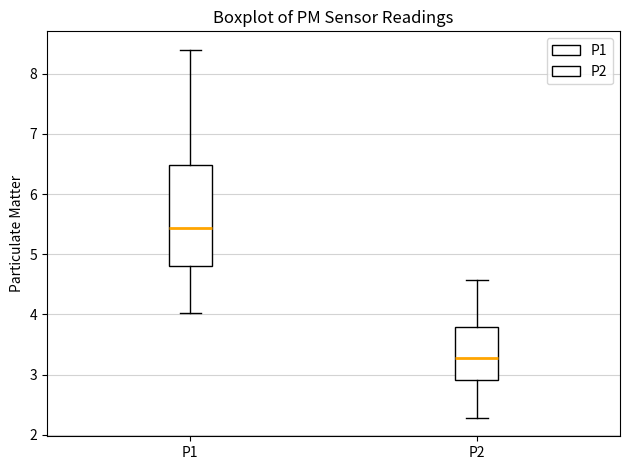

Comparing the boxes themselves (not the whiskers), which one is the tallest?

P1